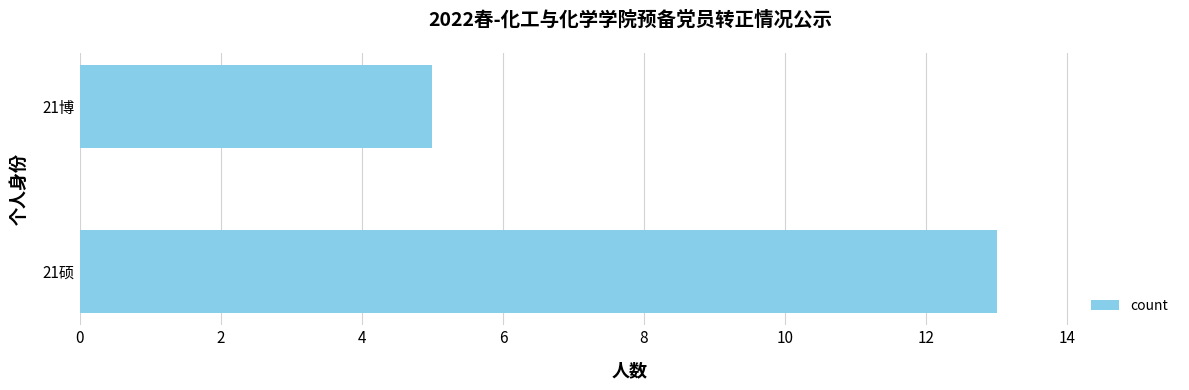

The value at 21博 is 1. True or false?

False